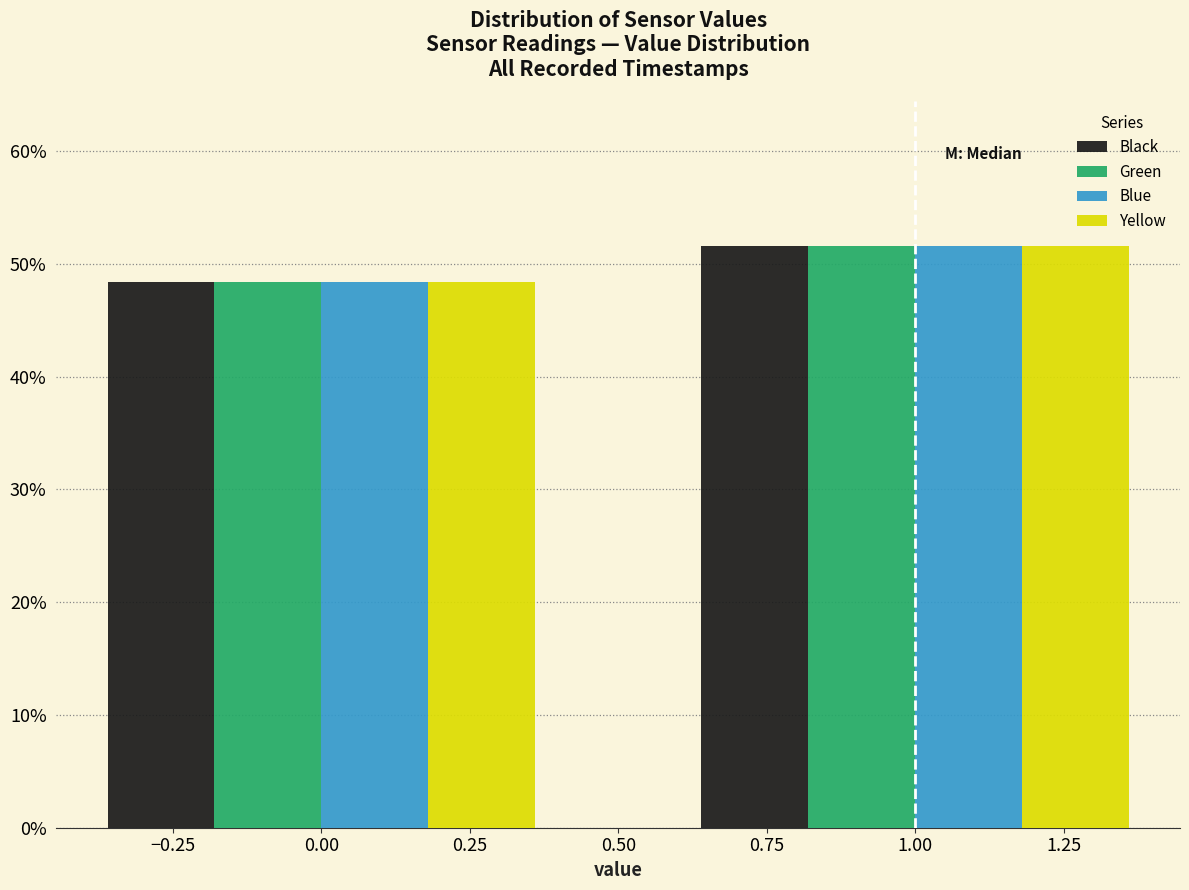

Rank the categories by Blue value from highest to lowest.

1.00, 0.00